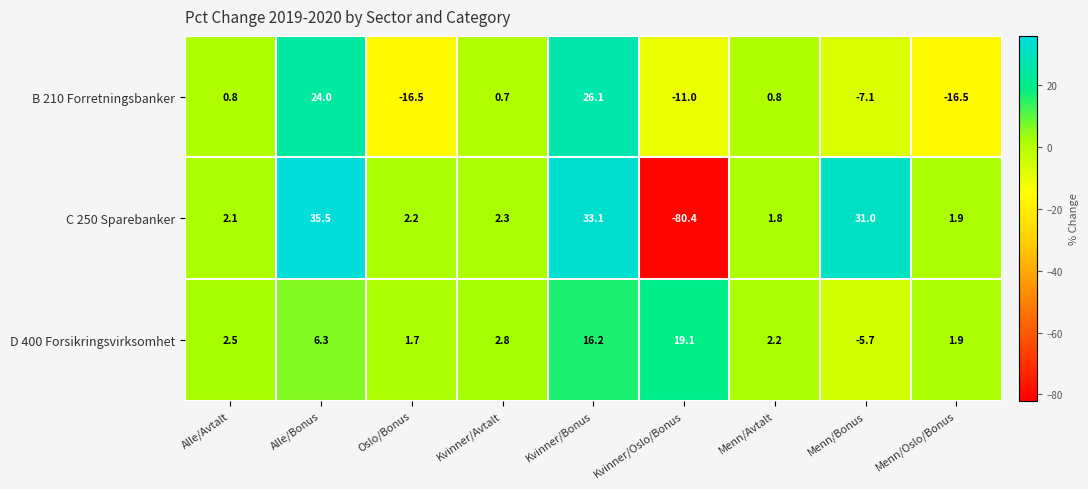

What is the sum of all B 210 Forretningsbanker values?

1.3